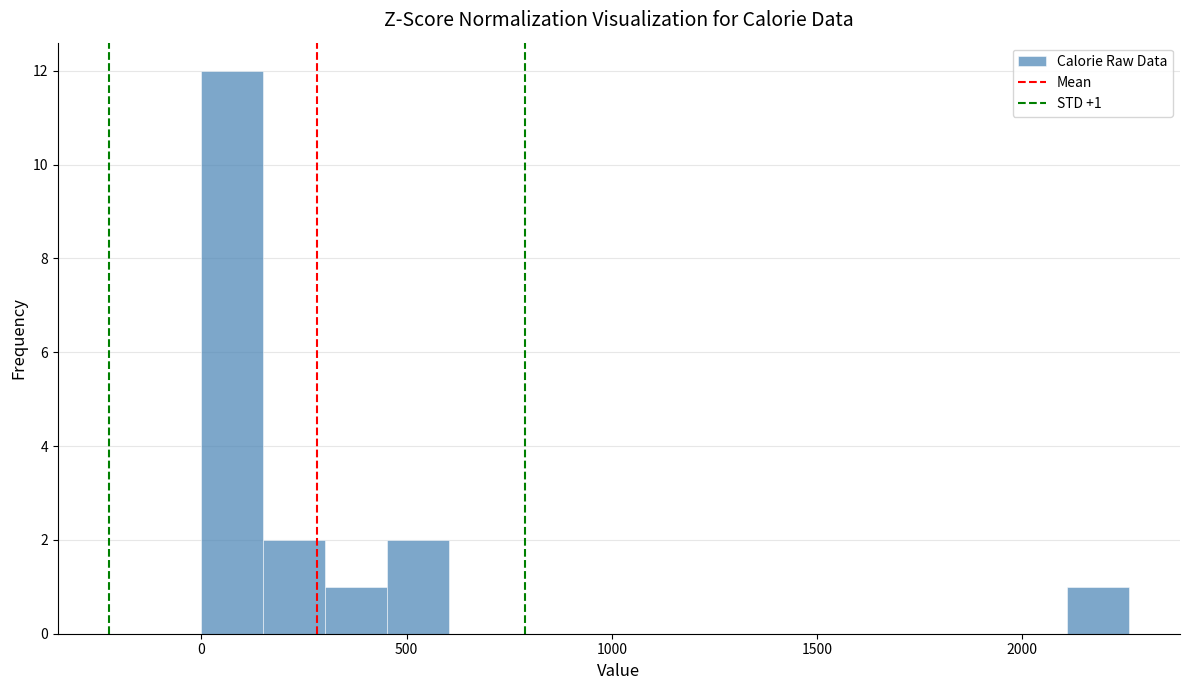

Read against the x-axis, roughly where is the centre of the tallest bar?

100